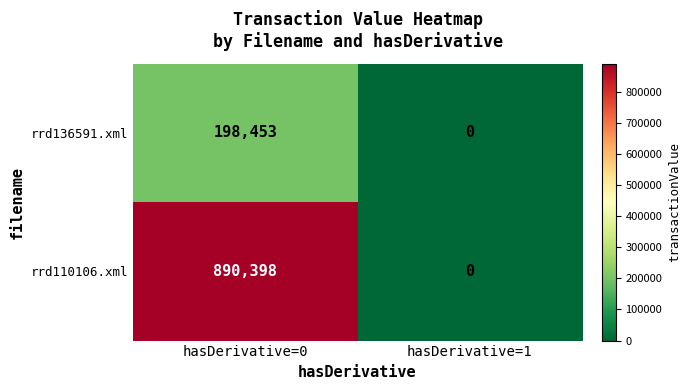

Rank the series by their average value, from highest to lowest.

rrd110106.xml, rrd136591.xml